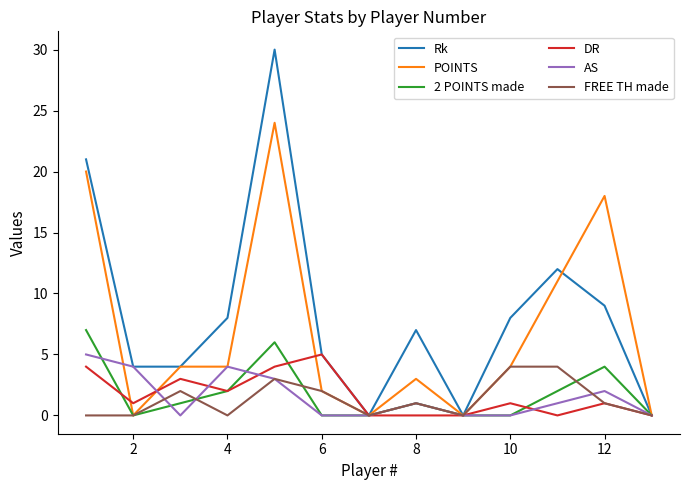

What is the highest value of the DR series?

5